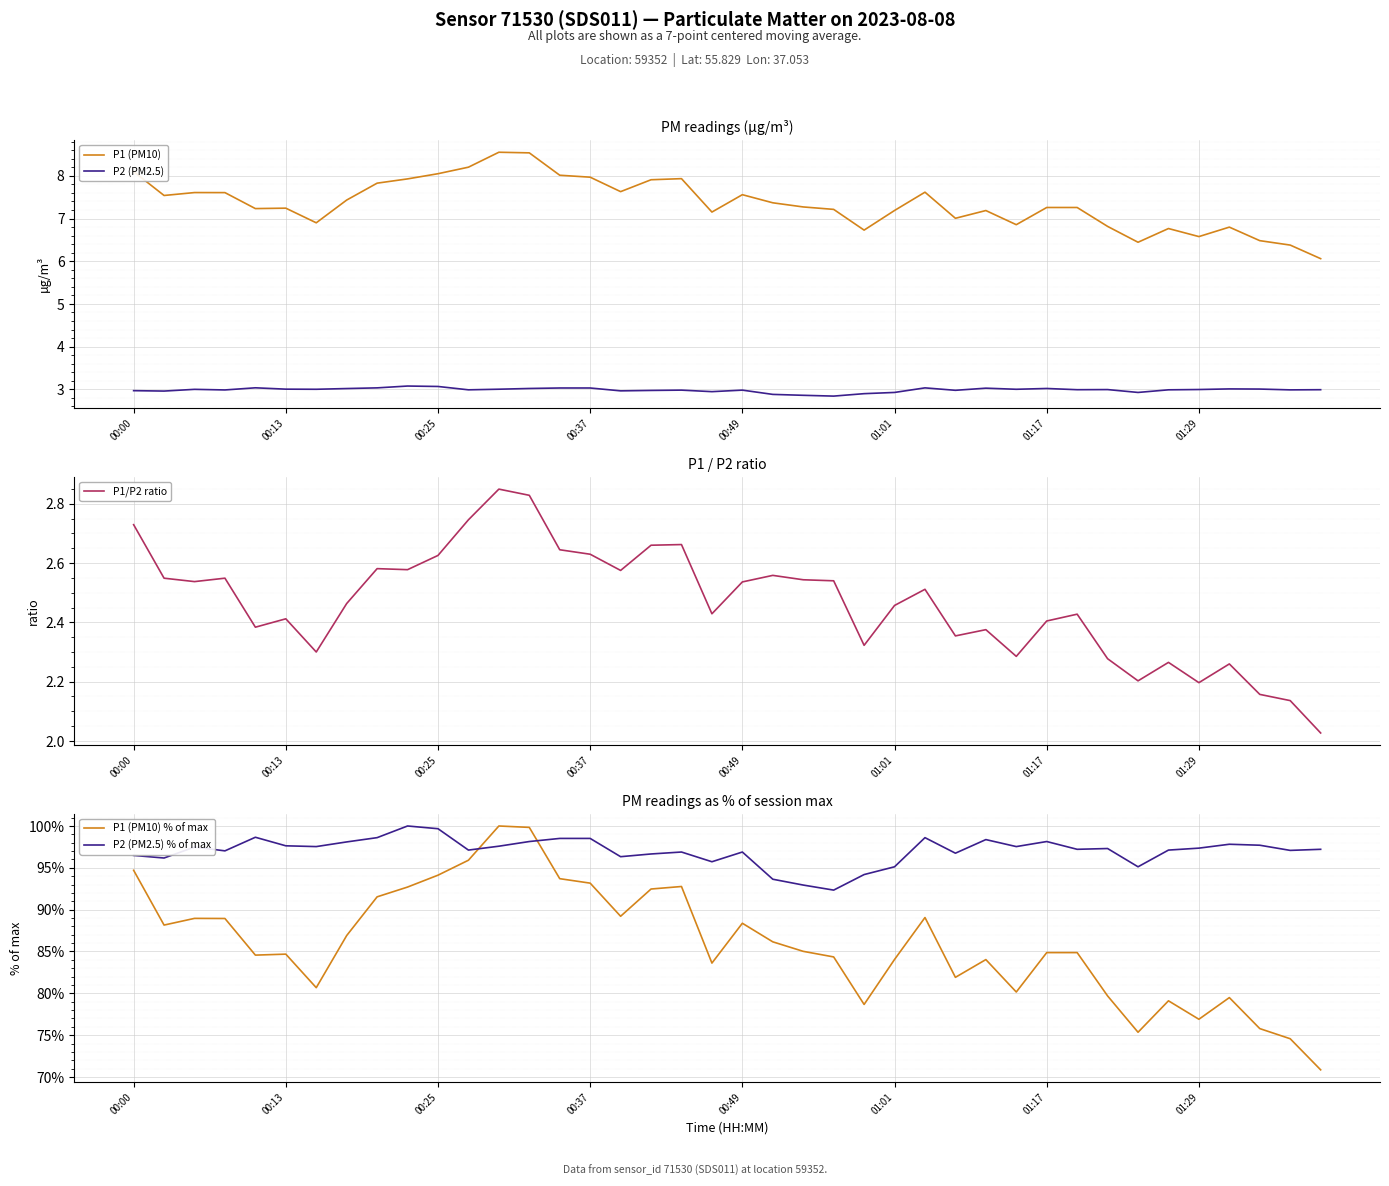

In P1 (PM10) % of max, how many points are lower than both neighbors (excluding endpoints)?

10